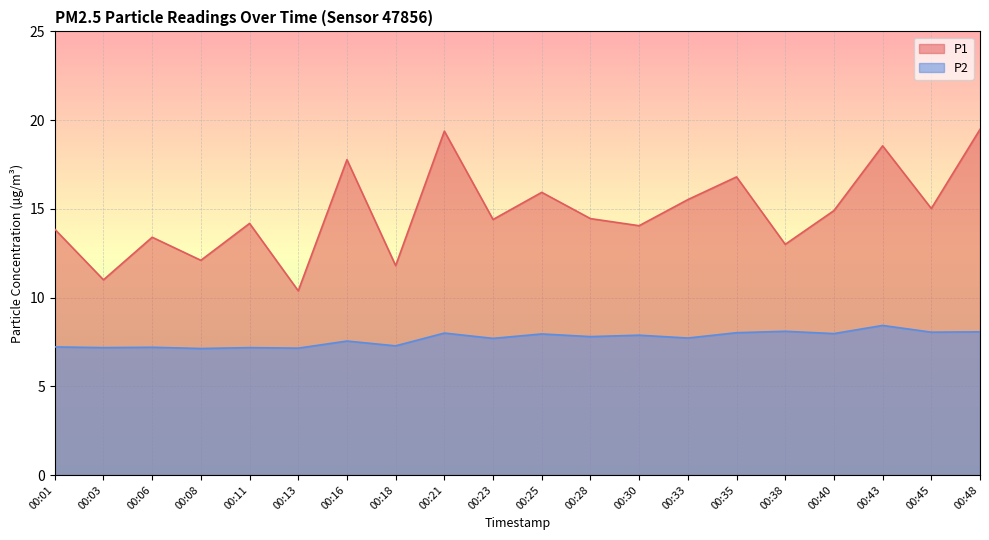

How many values in the P1 series are below 14?

7